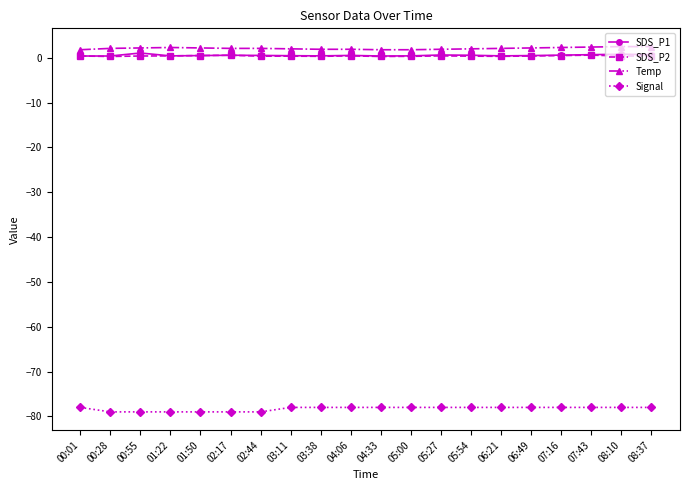

What is the sum of the SDS_P2 values at 05:00 and 04:06?

0.8